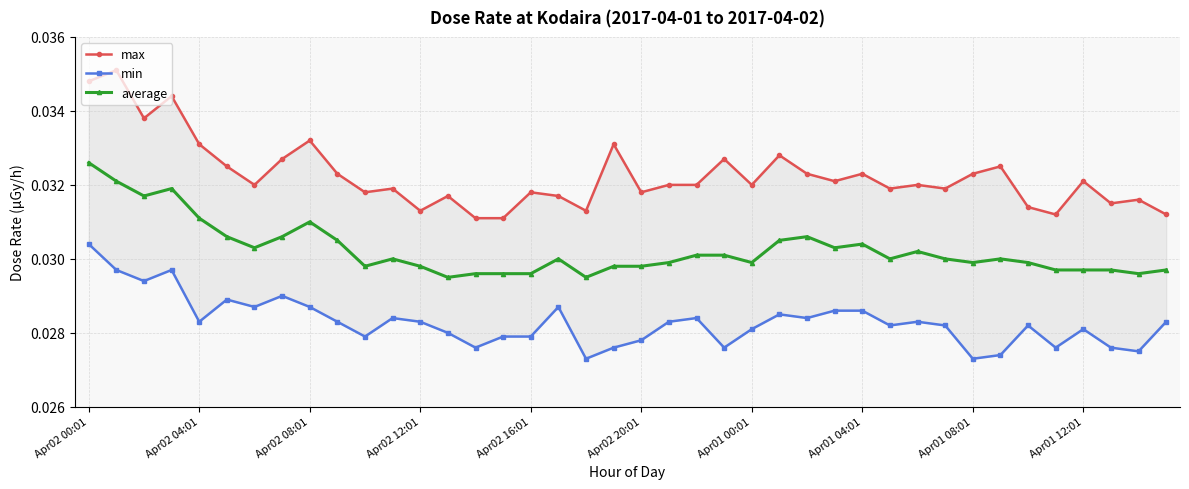

Which category has the highest value in the average series?

Apr02 00:01